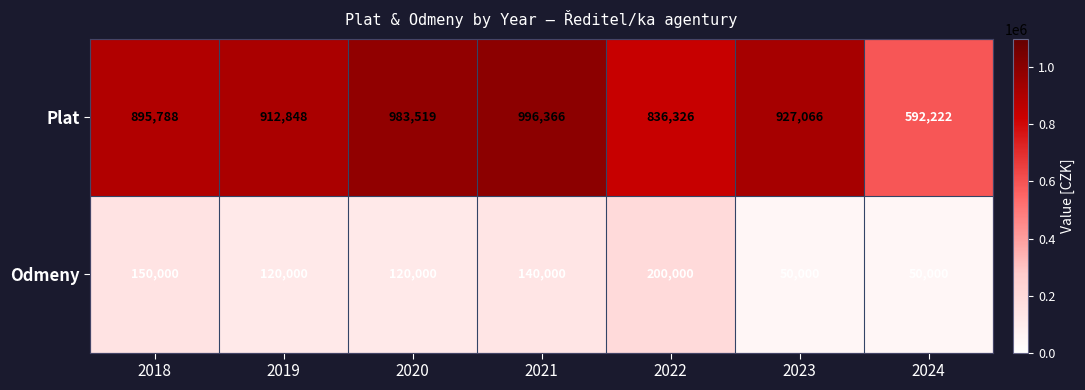

What is the approximate value of Plat at 2024, to the nearest 50?

592200